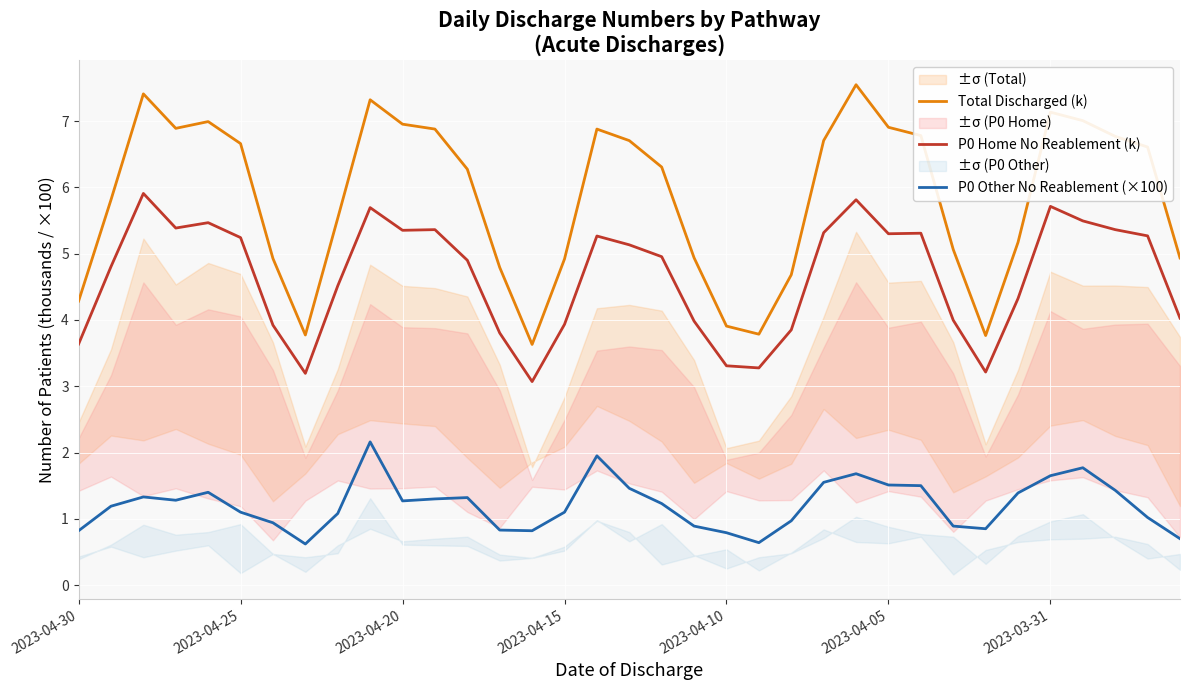

At how many categories does at least one series exceed 2?

35